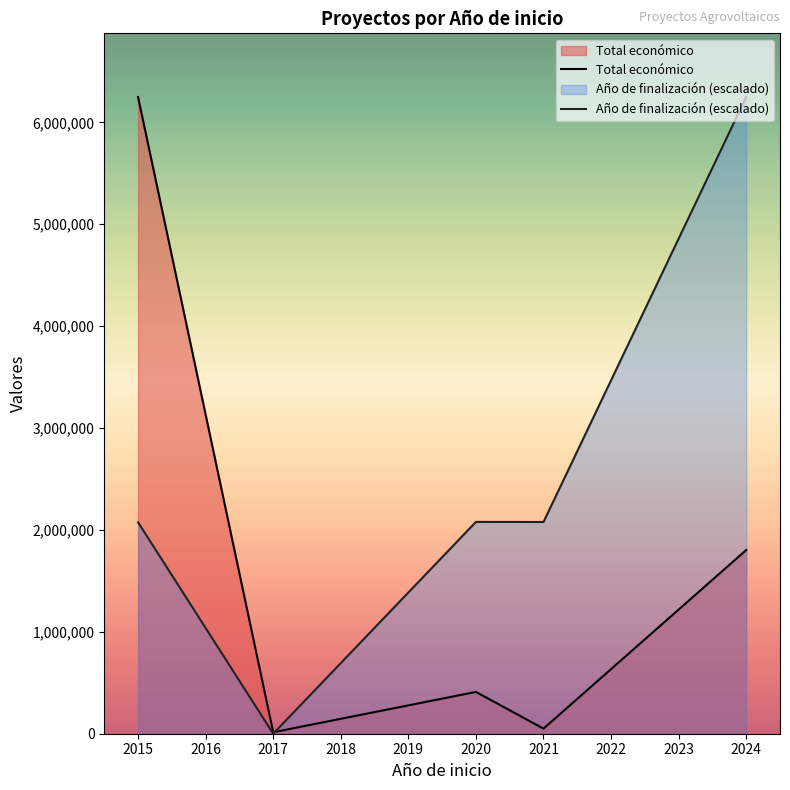

Which series changed the most between 2020 and 2024?

Año de finalización (escalado)